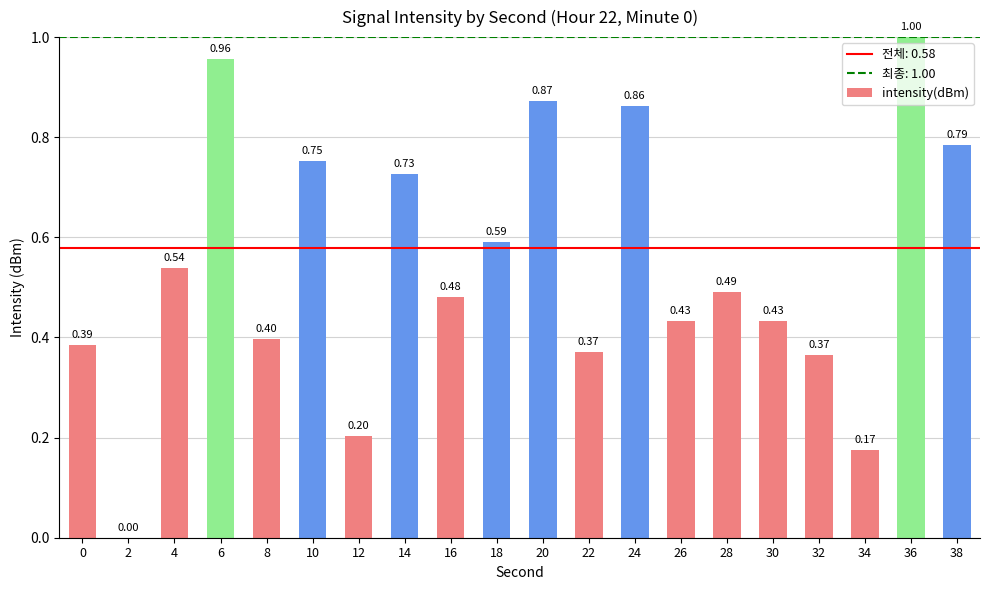

The value at 18 is 0.9. True or false?

False